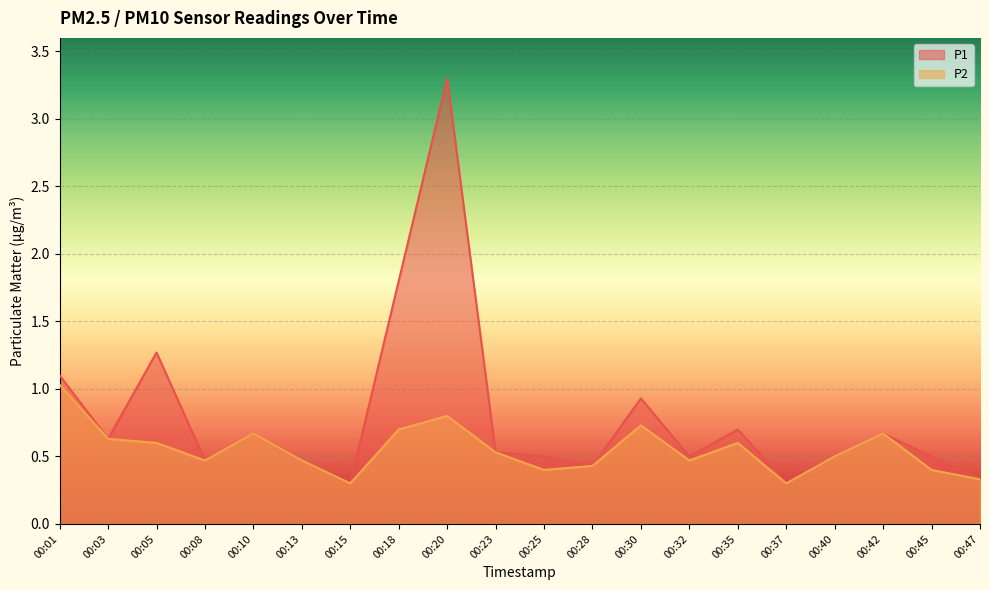

Between 00:25 and 00:10, which is larger?

00:10